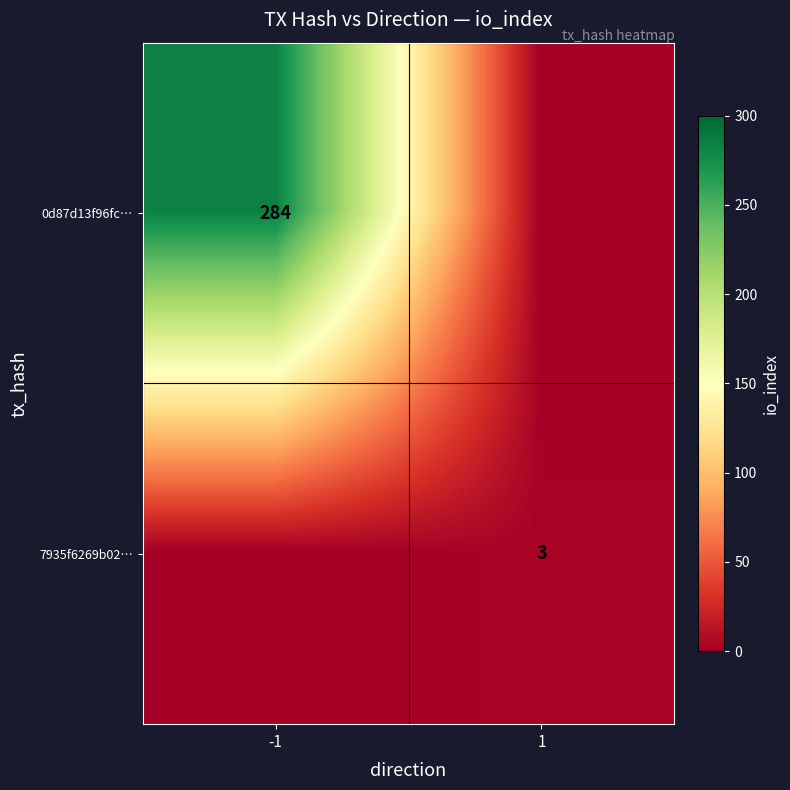

Is it true that 7935f6269b02… equals 3 at 1?

True